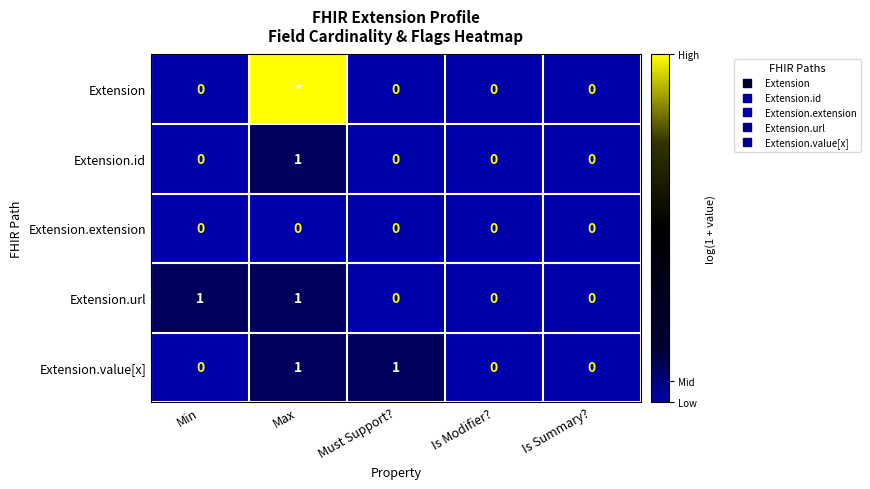

The Extension.value[x] series shows 0.7 at Max. True or false?

True